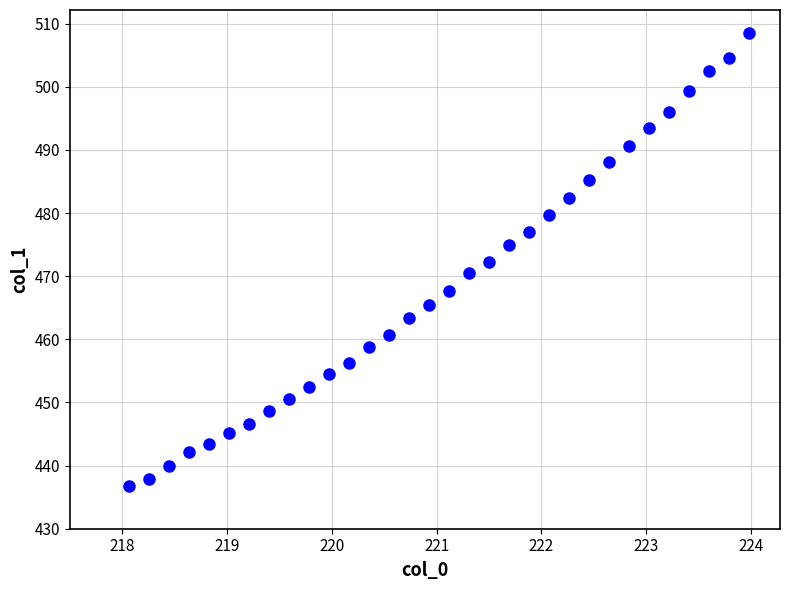

What is the range of X values (max minus min)?

5.9